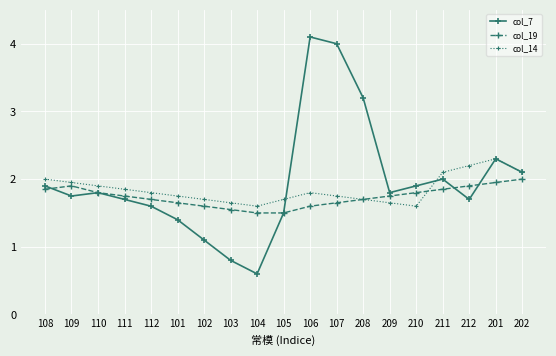

The col_7 series shows 2.9 at 212. True or false?

False